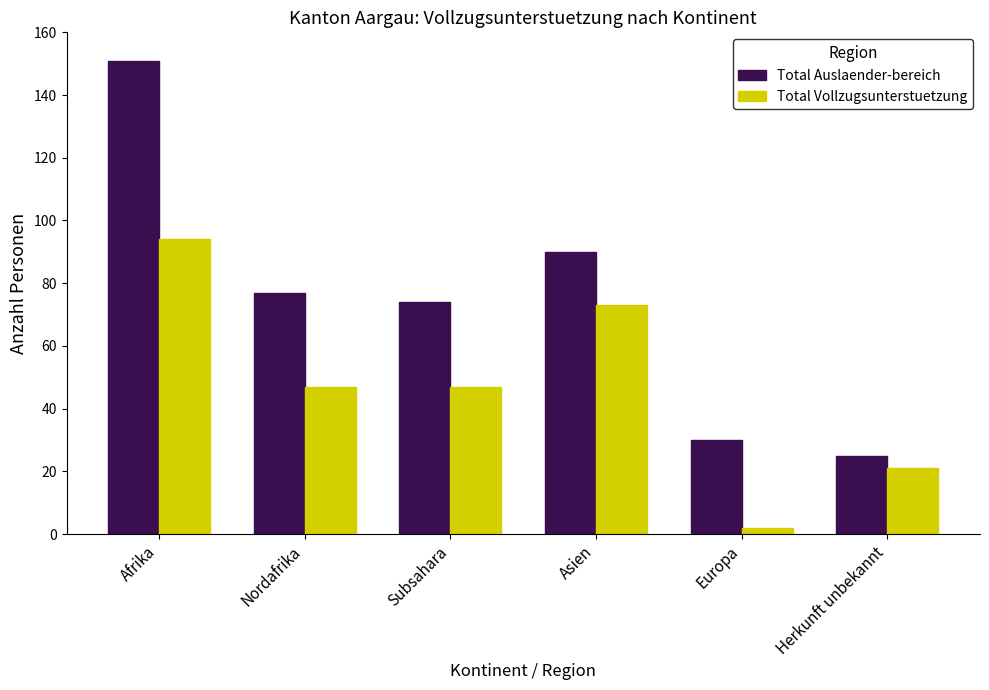

At Asien, list the series in order from largest to smallest.

Total Auslaender-bereich, Total Vollzugsunterstuetzung